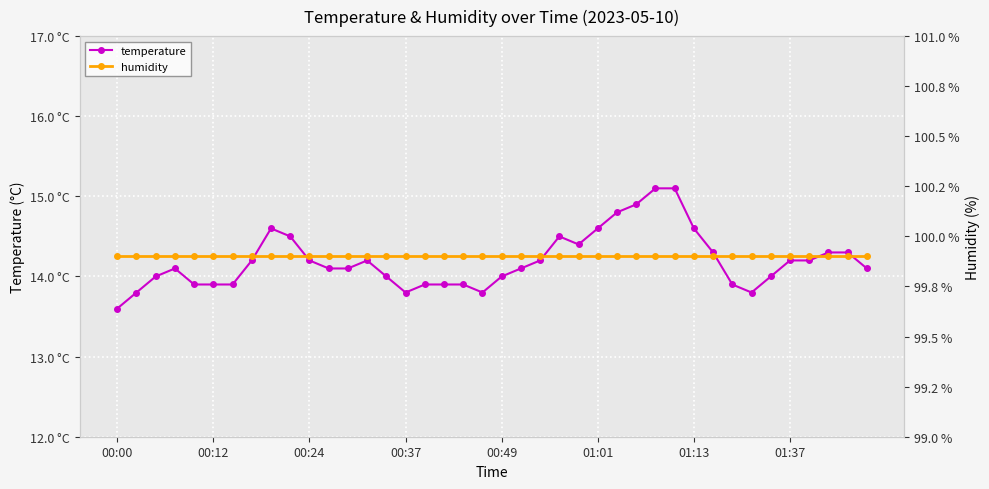

Which series has the largest total across all categories?

humidity